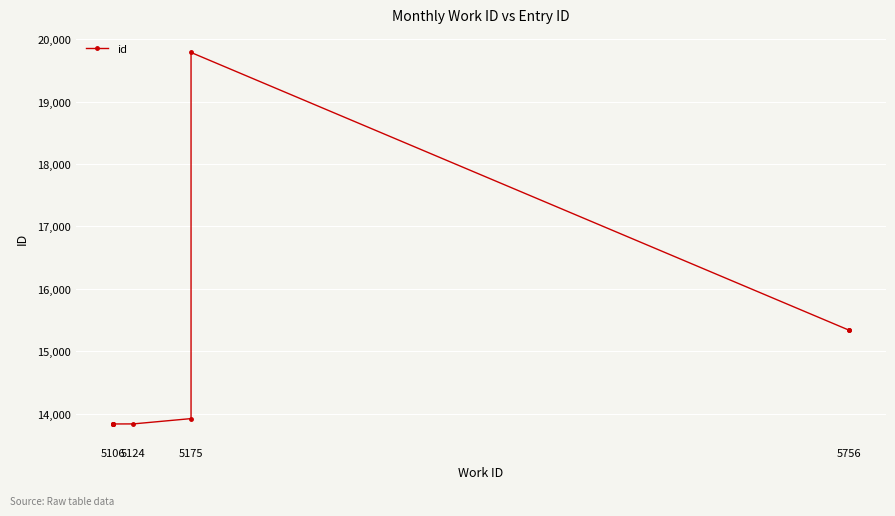

What is the sum of all values?

147385